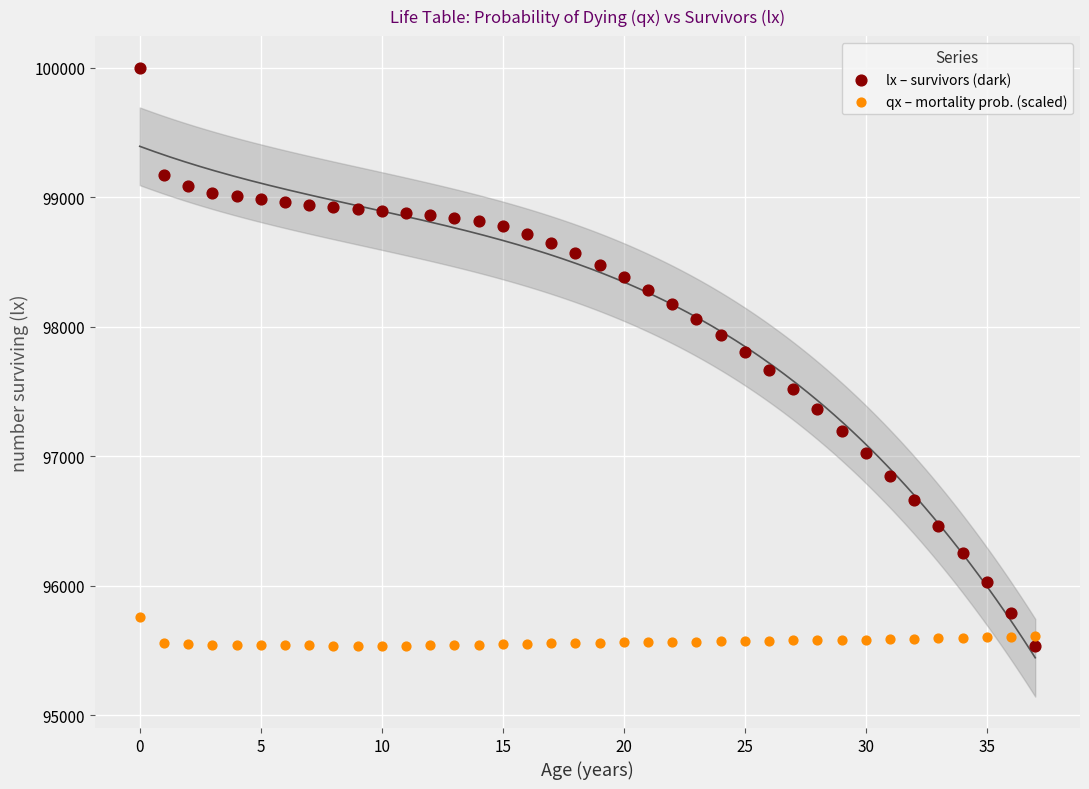

What are all the series names shown in the legend?

lx – survivors (dark), qx – mortality prob. (scaled)